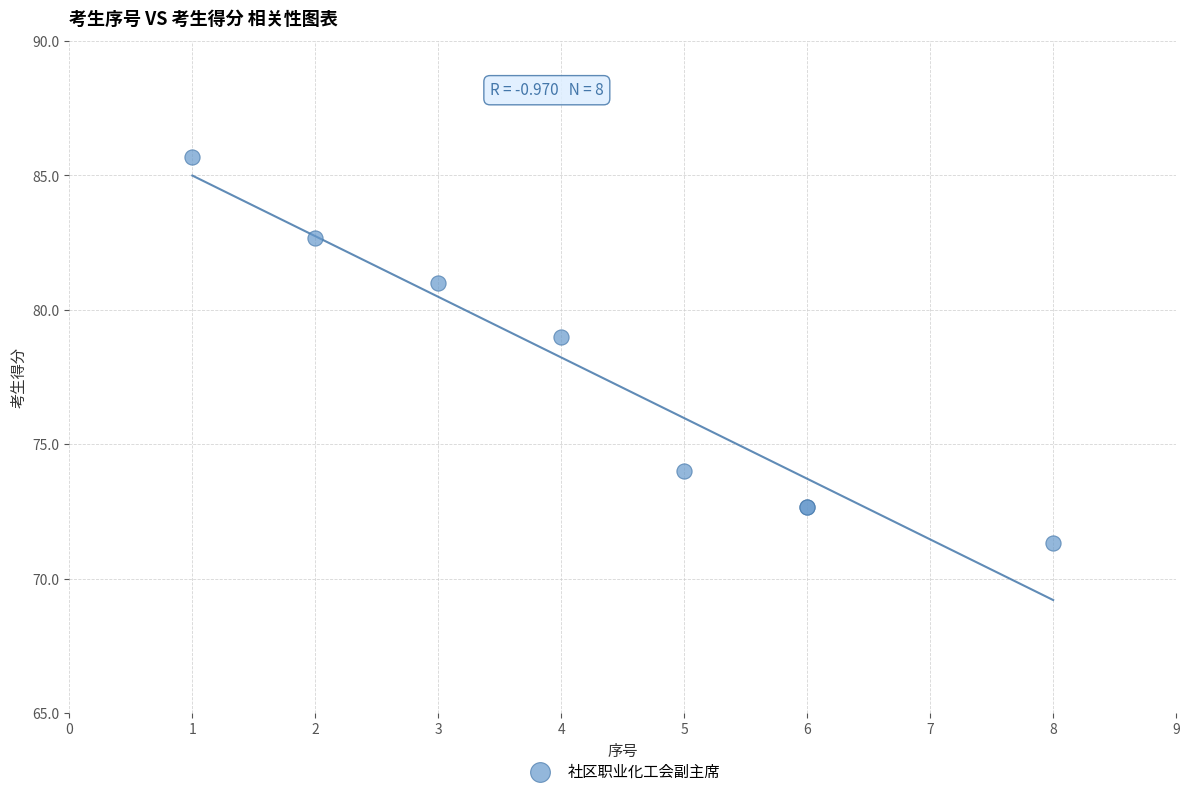

What Y value in the scatter plot is closest to 78?

79.0